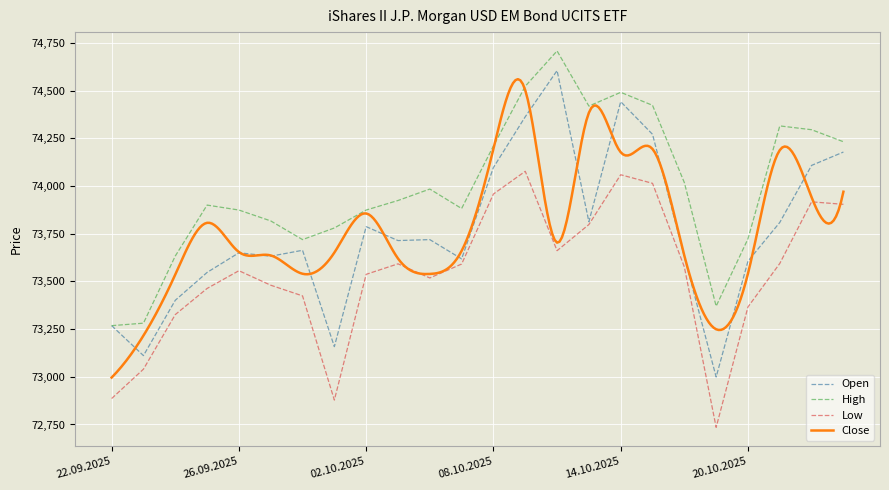

True or false: High and Open cross at least once.

False